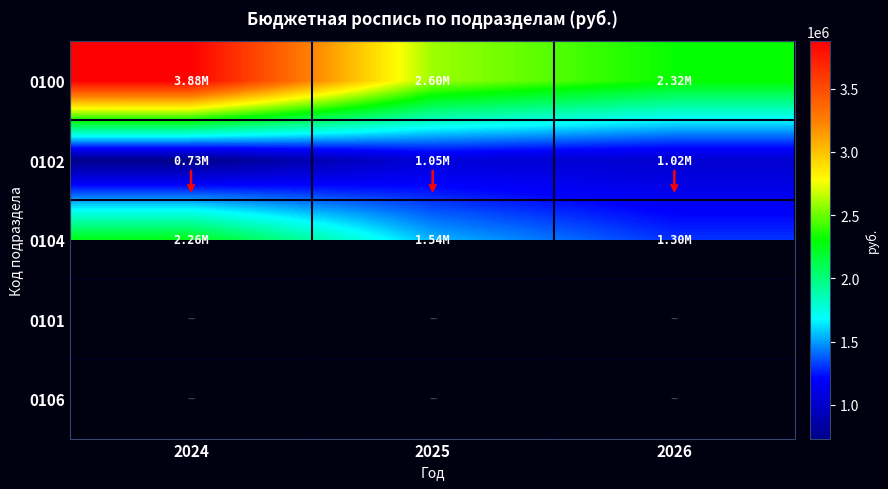

At 2024, list the series in order from smallest to largest.

0102, 0104, 0100, 0101, 0106